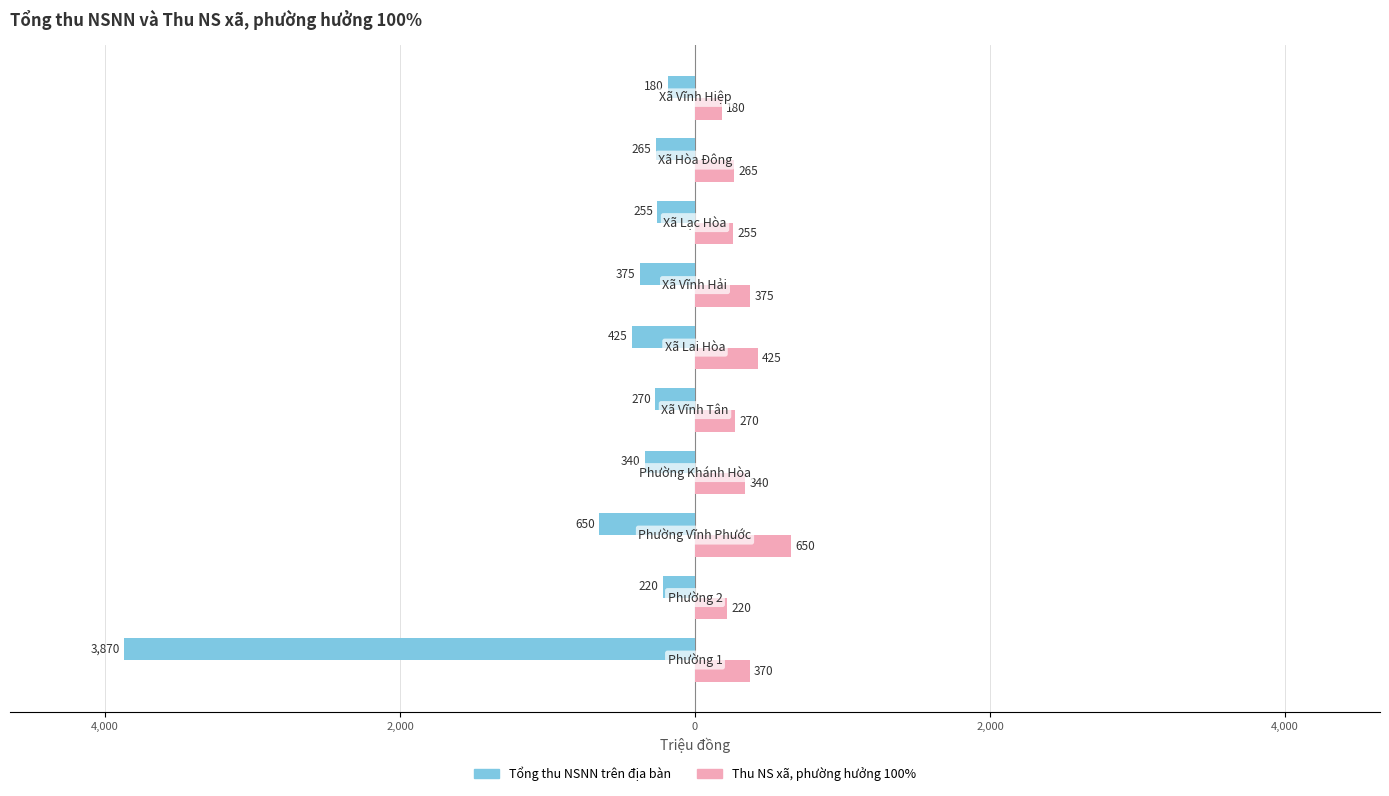

What is the minimum value shown in the chart?

-3870